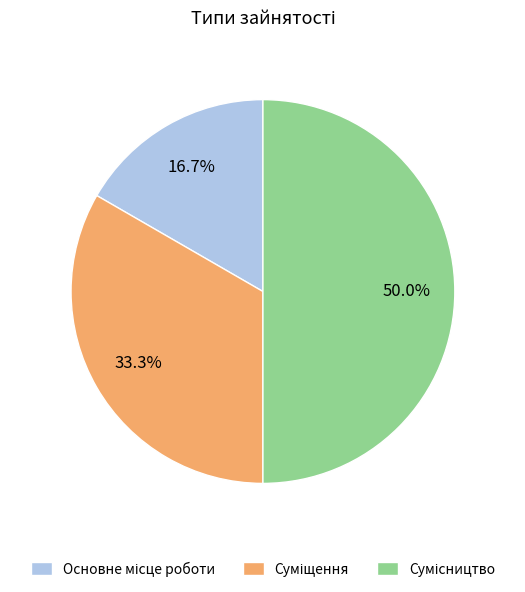

To the nearest percent, what is the average slice percentage?

33%